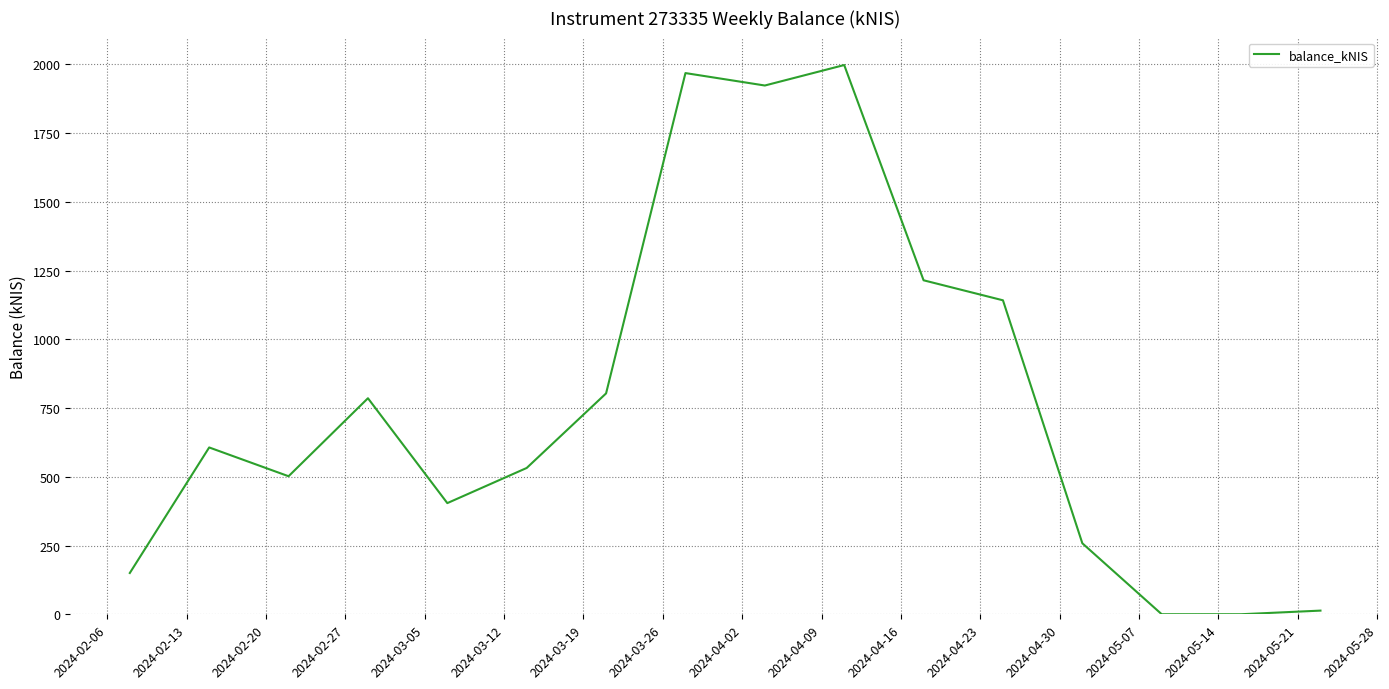

What is the greatest value displayed?

1998.0